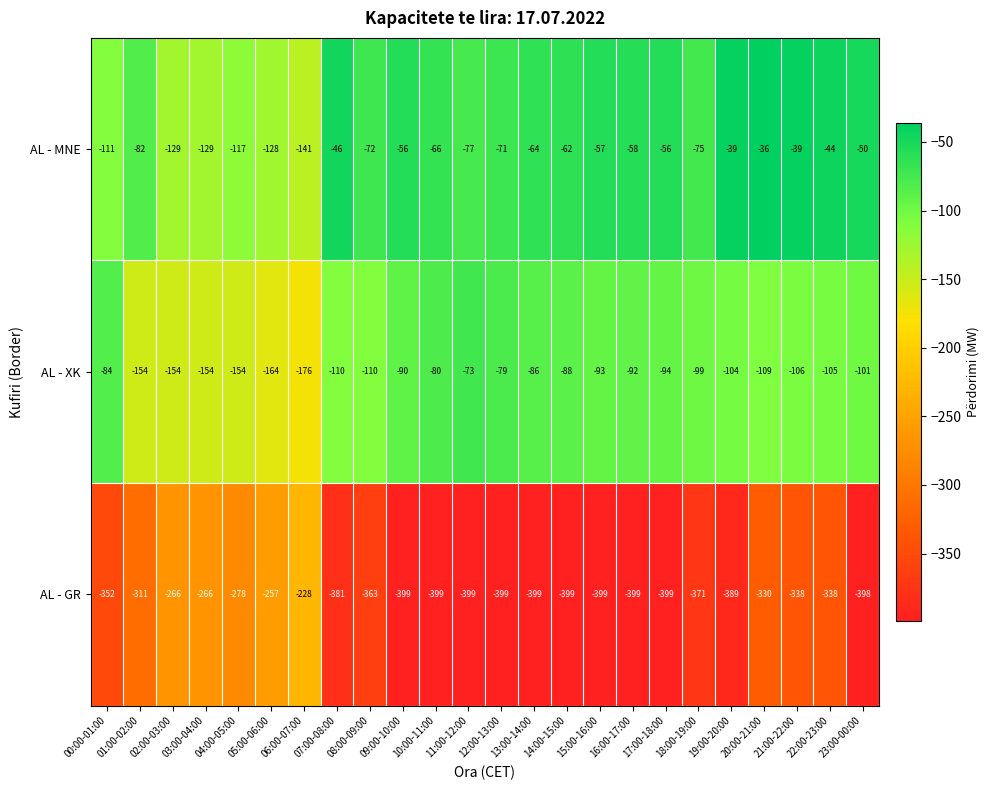

What value does the AL - XK series have at 01:00-02:00?

-154